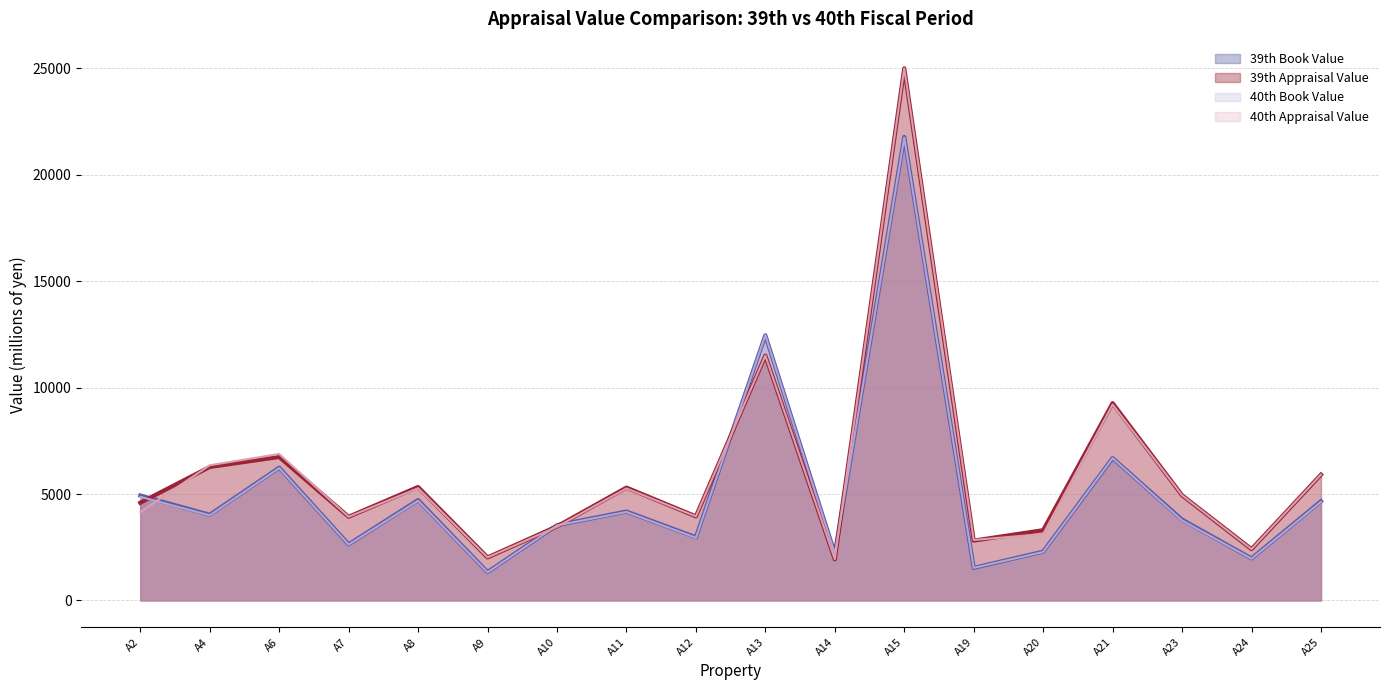

How many intersections are there between 39th Appraisal Value and 40th Book Value?

5